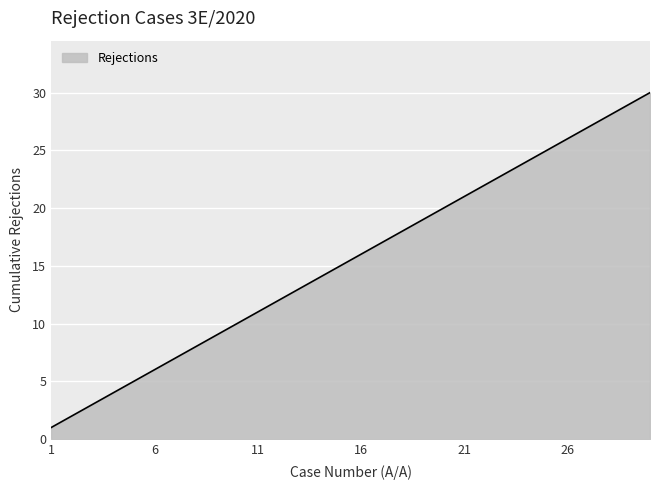

What is the maximum value shown in the chart?

30